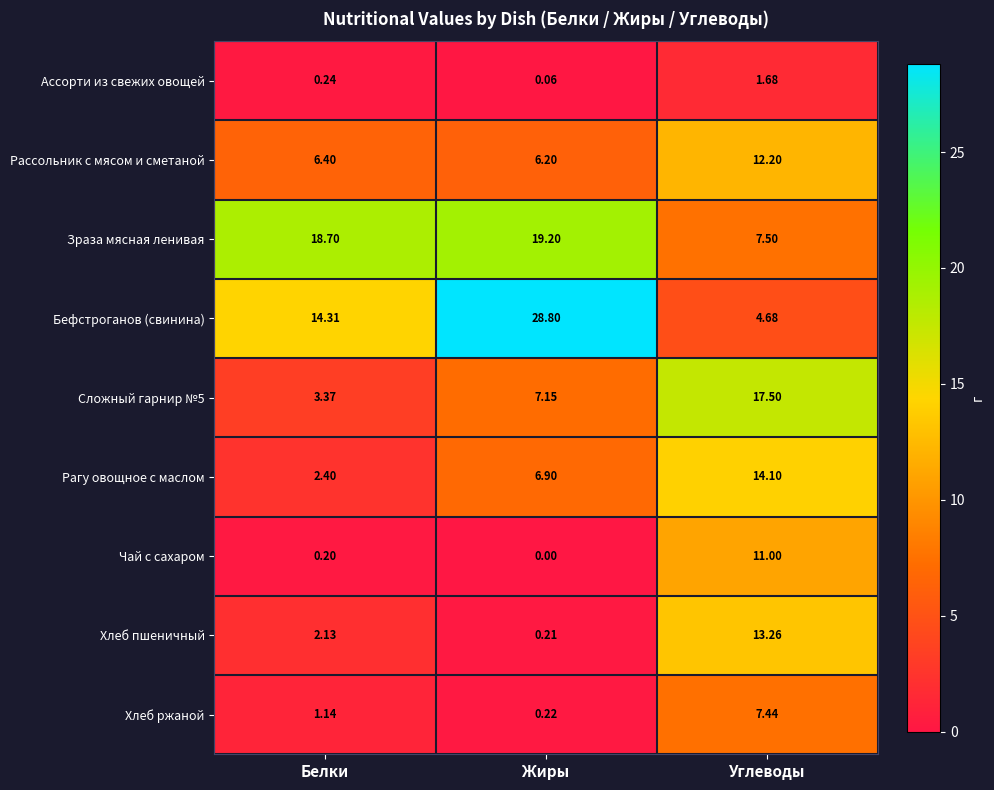

Between Белки and Углеводы, which series saw the biggest shift?

Сложный гарнир №5